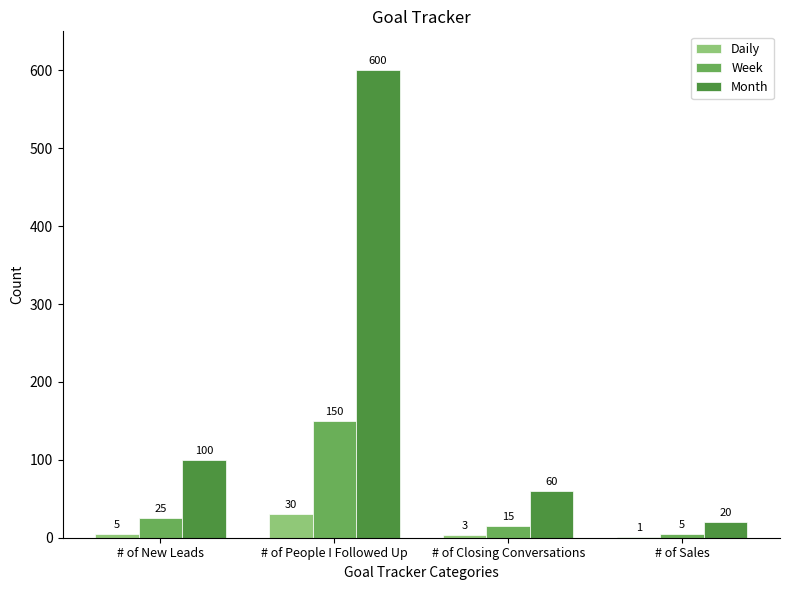

What is the approximate value of Daily at # of People I Followed Up?

30